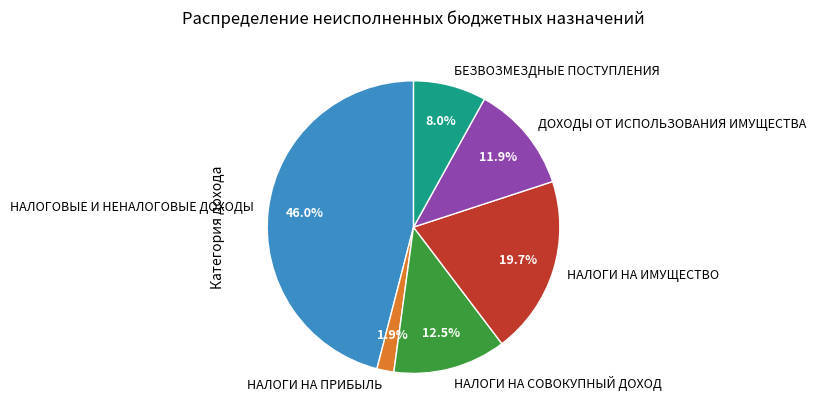

To the nearest percent, what is the average slice percentage?

17%